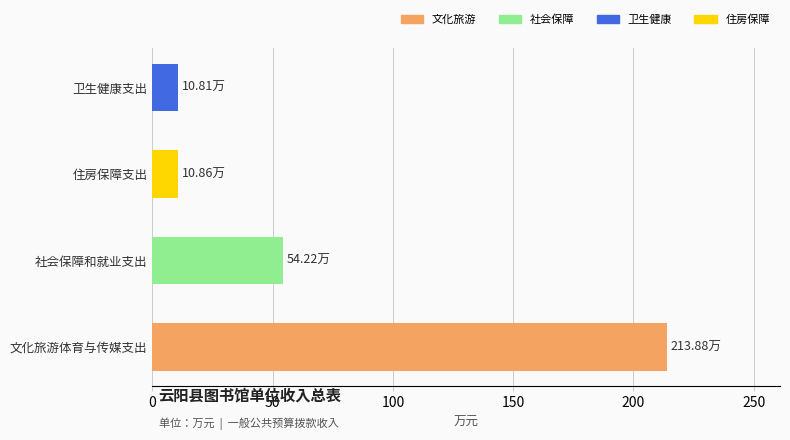

At which label is the value closest to 112?

社会保障和就业支出